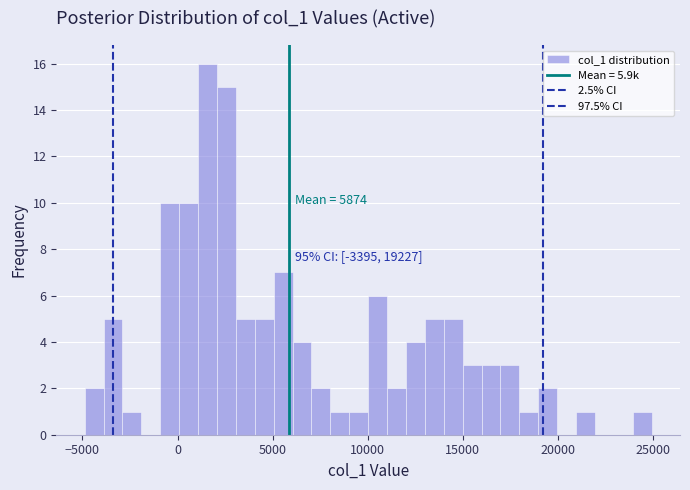

Around what value on the x-axis is the tallest bar? Give the approximate position of its centre, as read against the axis.

1500